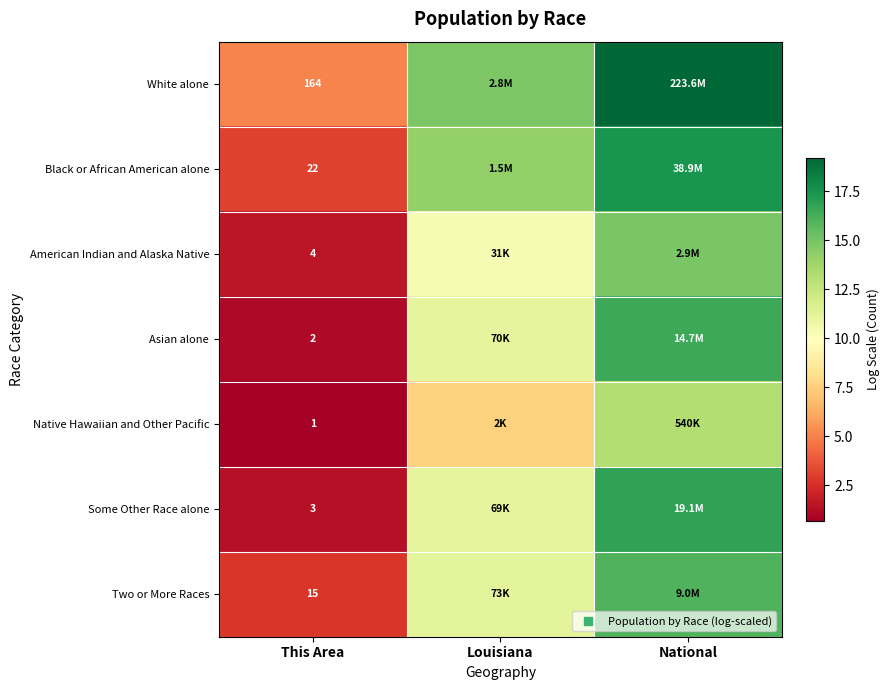

What is the difference between the maximum and minimum values in the Native Hawaiian and Other Pacific series?

12.5